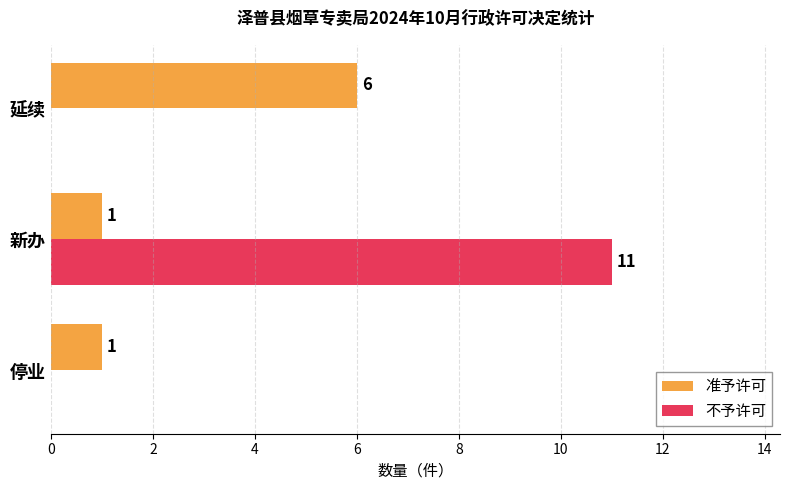

Read the 不予许可 value at 新办, to the nearest 10.

10